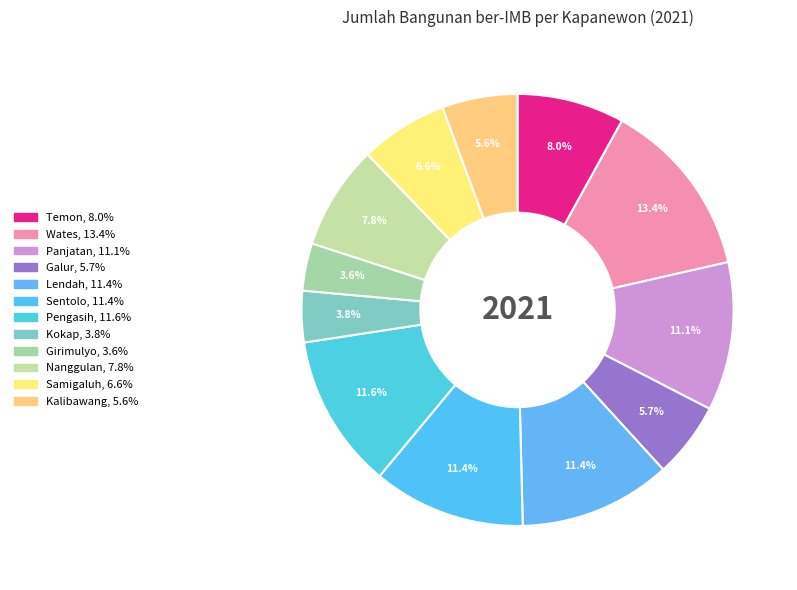

Does any single category account for the majority?

No